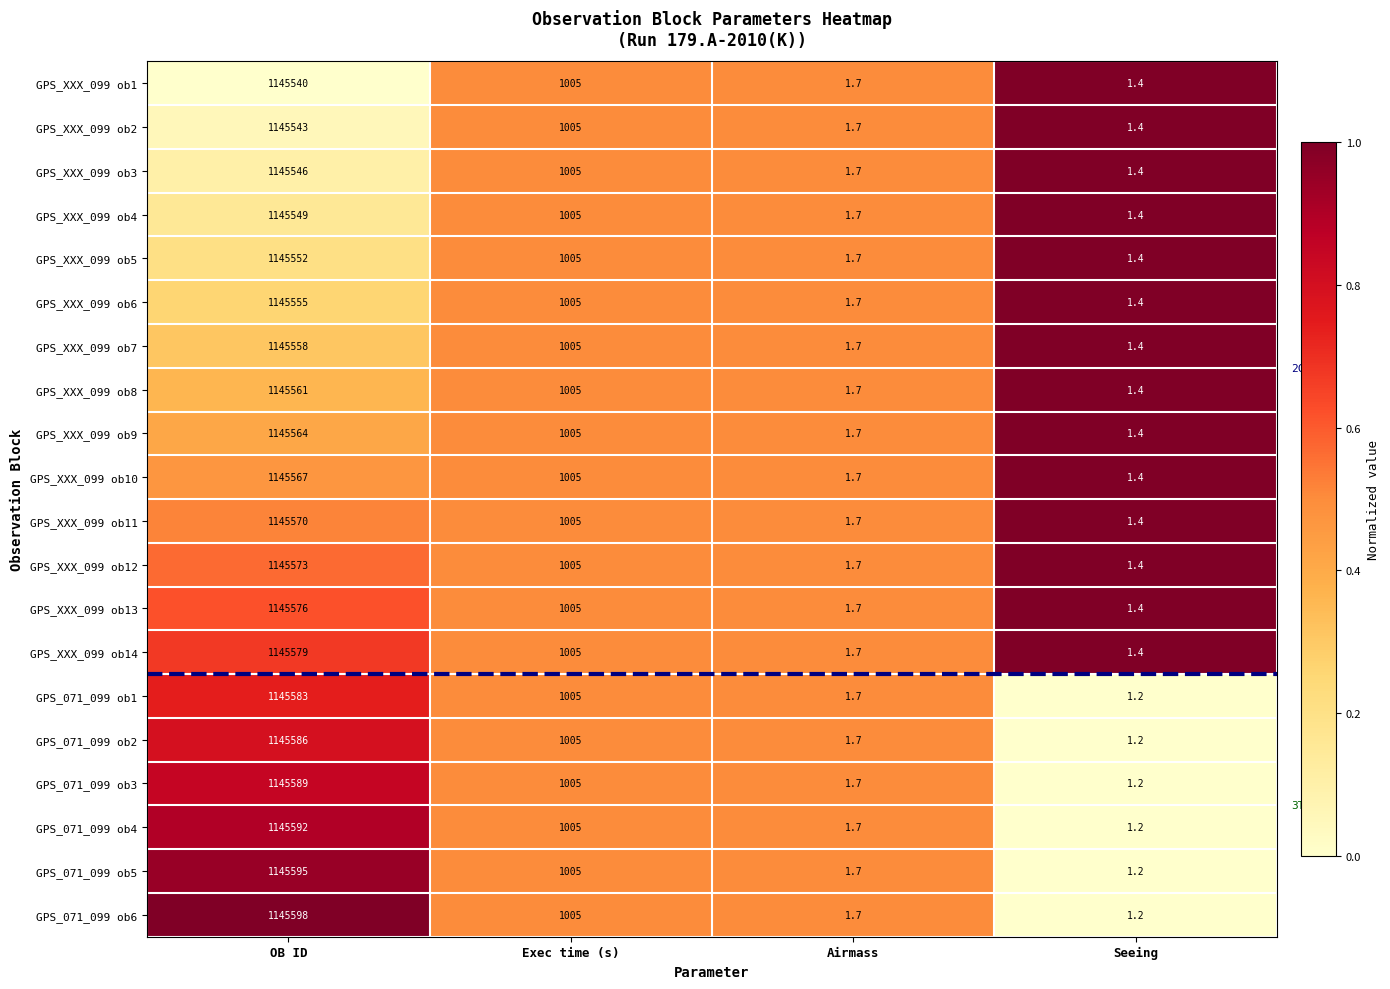

Read the GPS_XXX_099 ob13 value at Seeing.

1.4